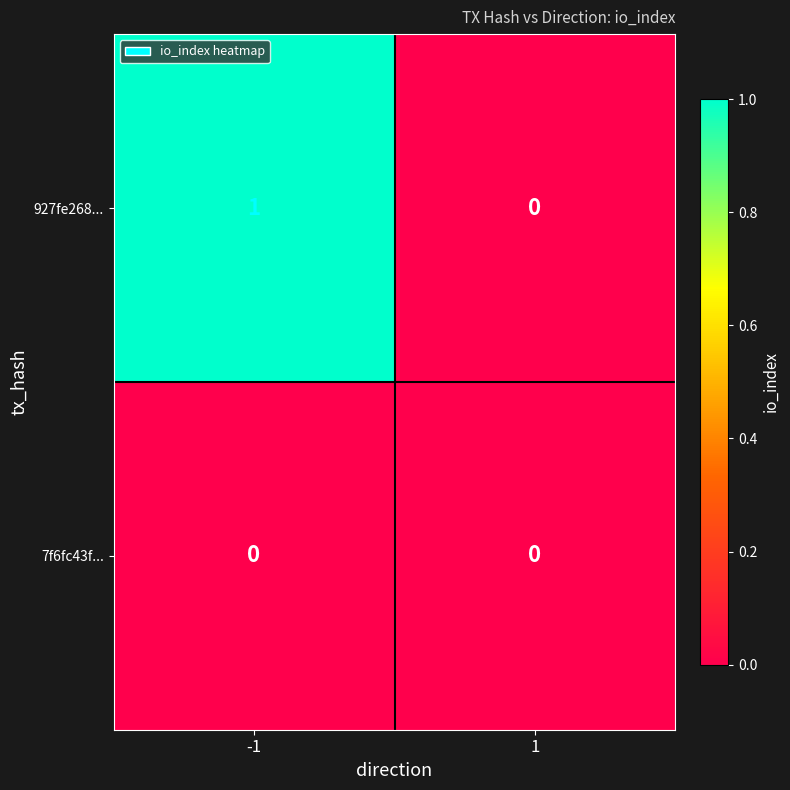

How many categories are shown in the chart?

2